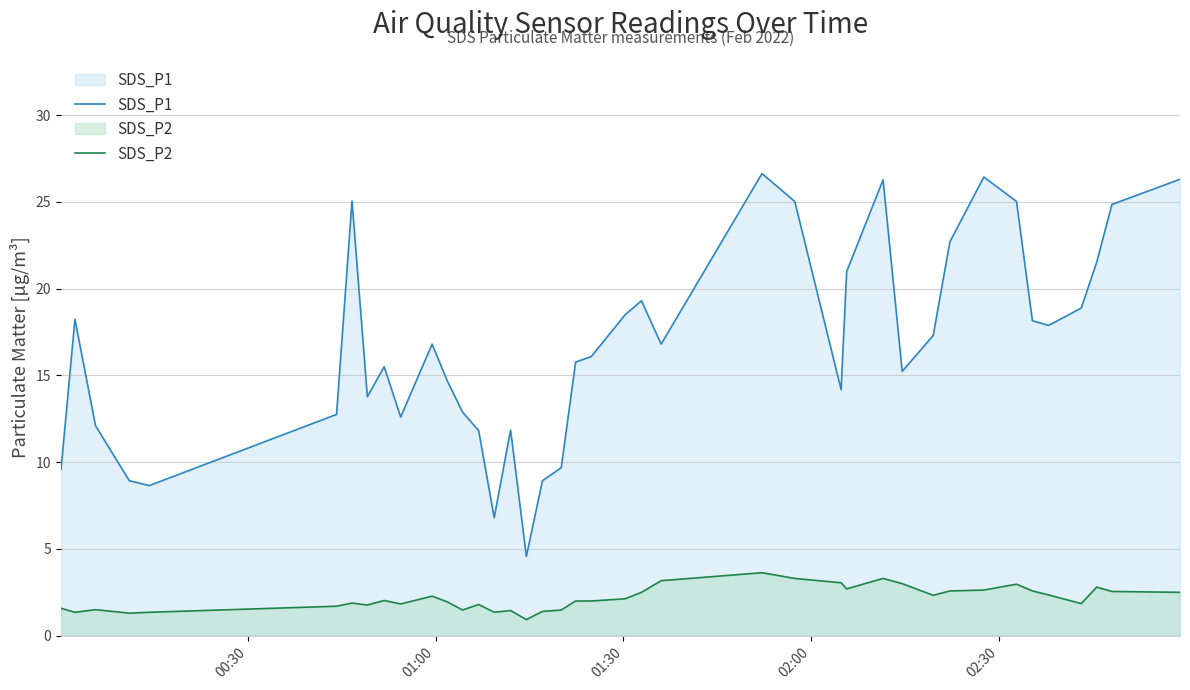

True or false: SDS_P1 and SDS_P2 cross at least once.

False